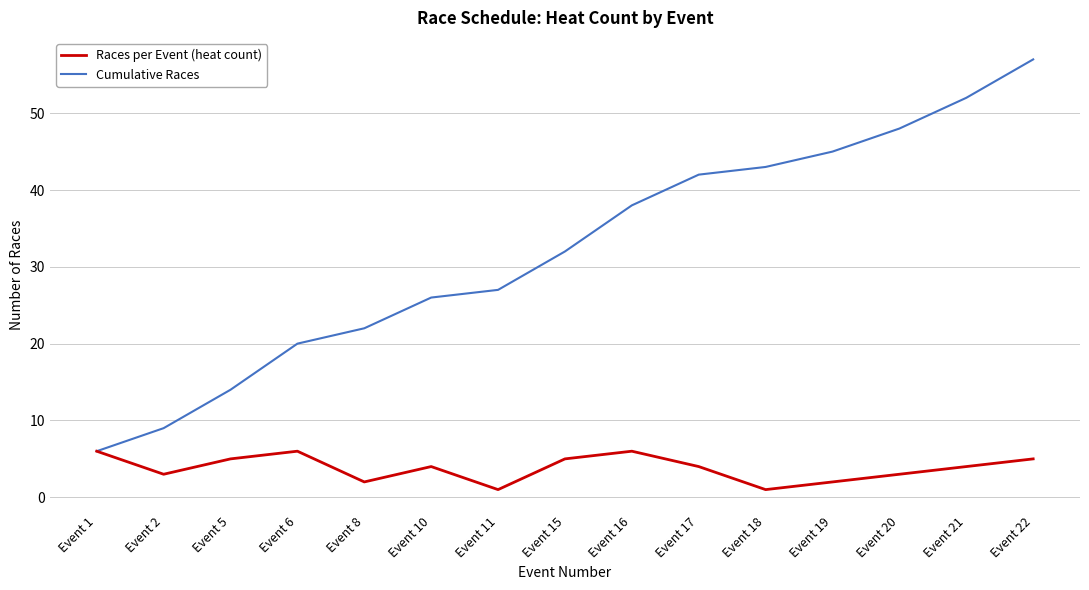

Is the value of Races per Event (heat count) at Event 8 greater than the value of Cumulative Races at Event 20?

No